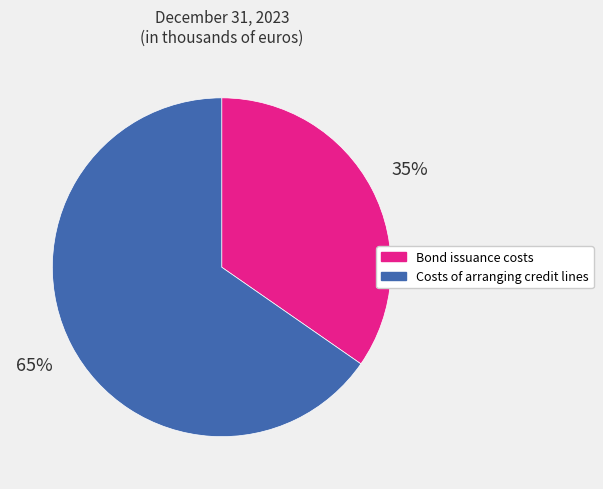

Do Bond issuance costs and Costs of arranging credit lines together represent more than half of the pie?

Yes